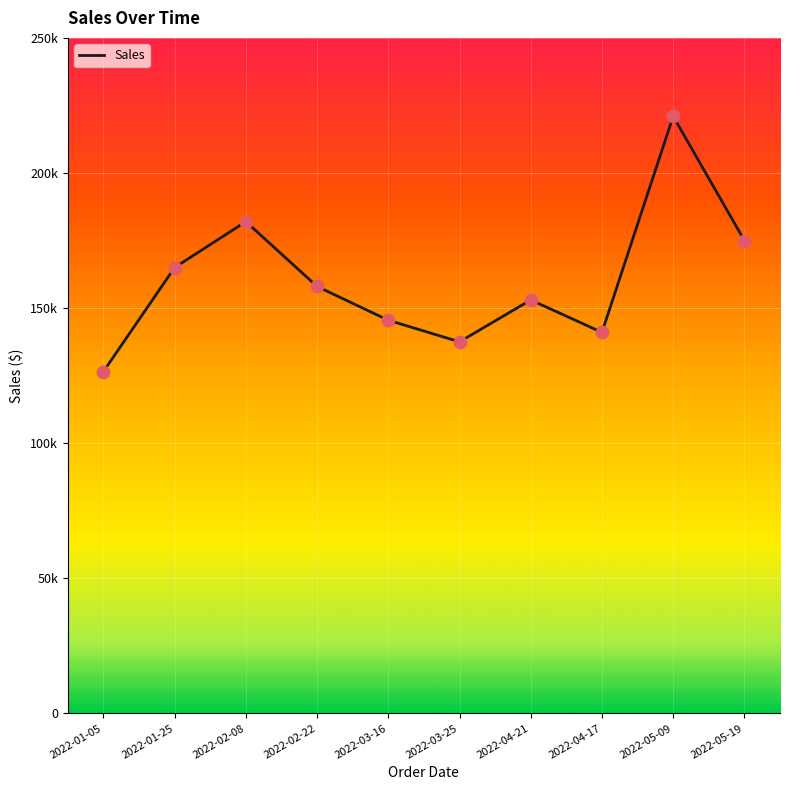

Between 2022-04-21 and 2022-01-05, which is larger?

2022-04-21